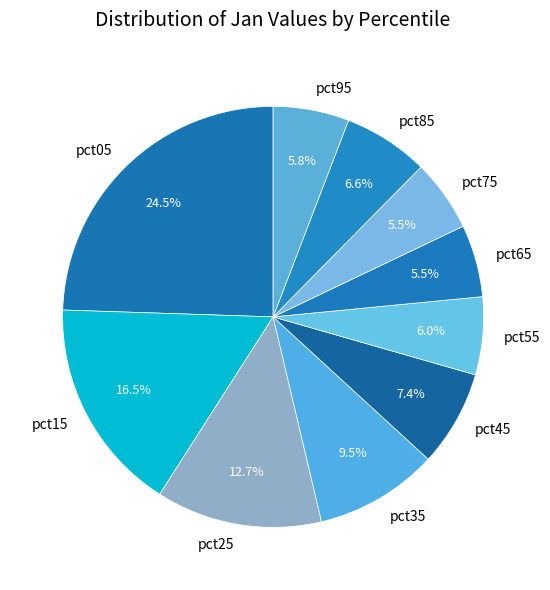

Approximately how many times larger is the value at pct45 compared to pct75?

1.3